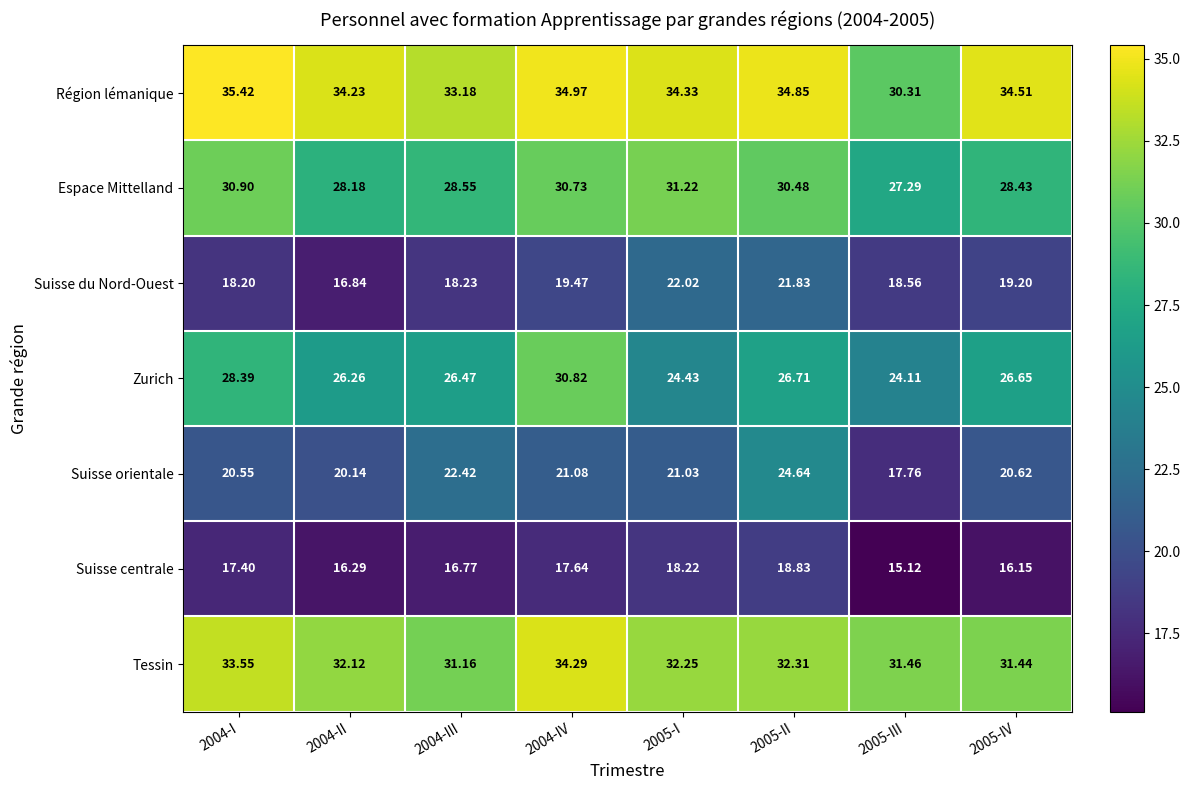

What is the maximum value shown in the chart?

35.4